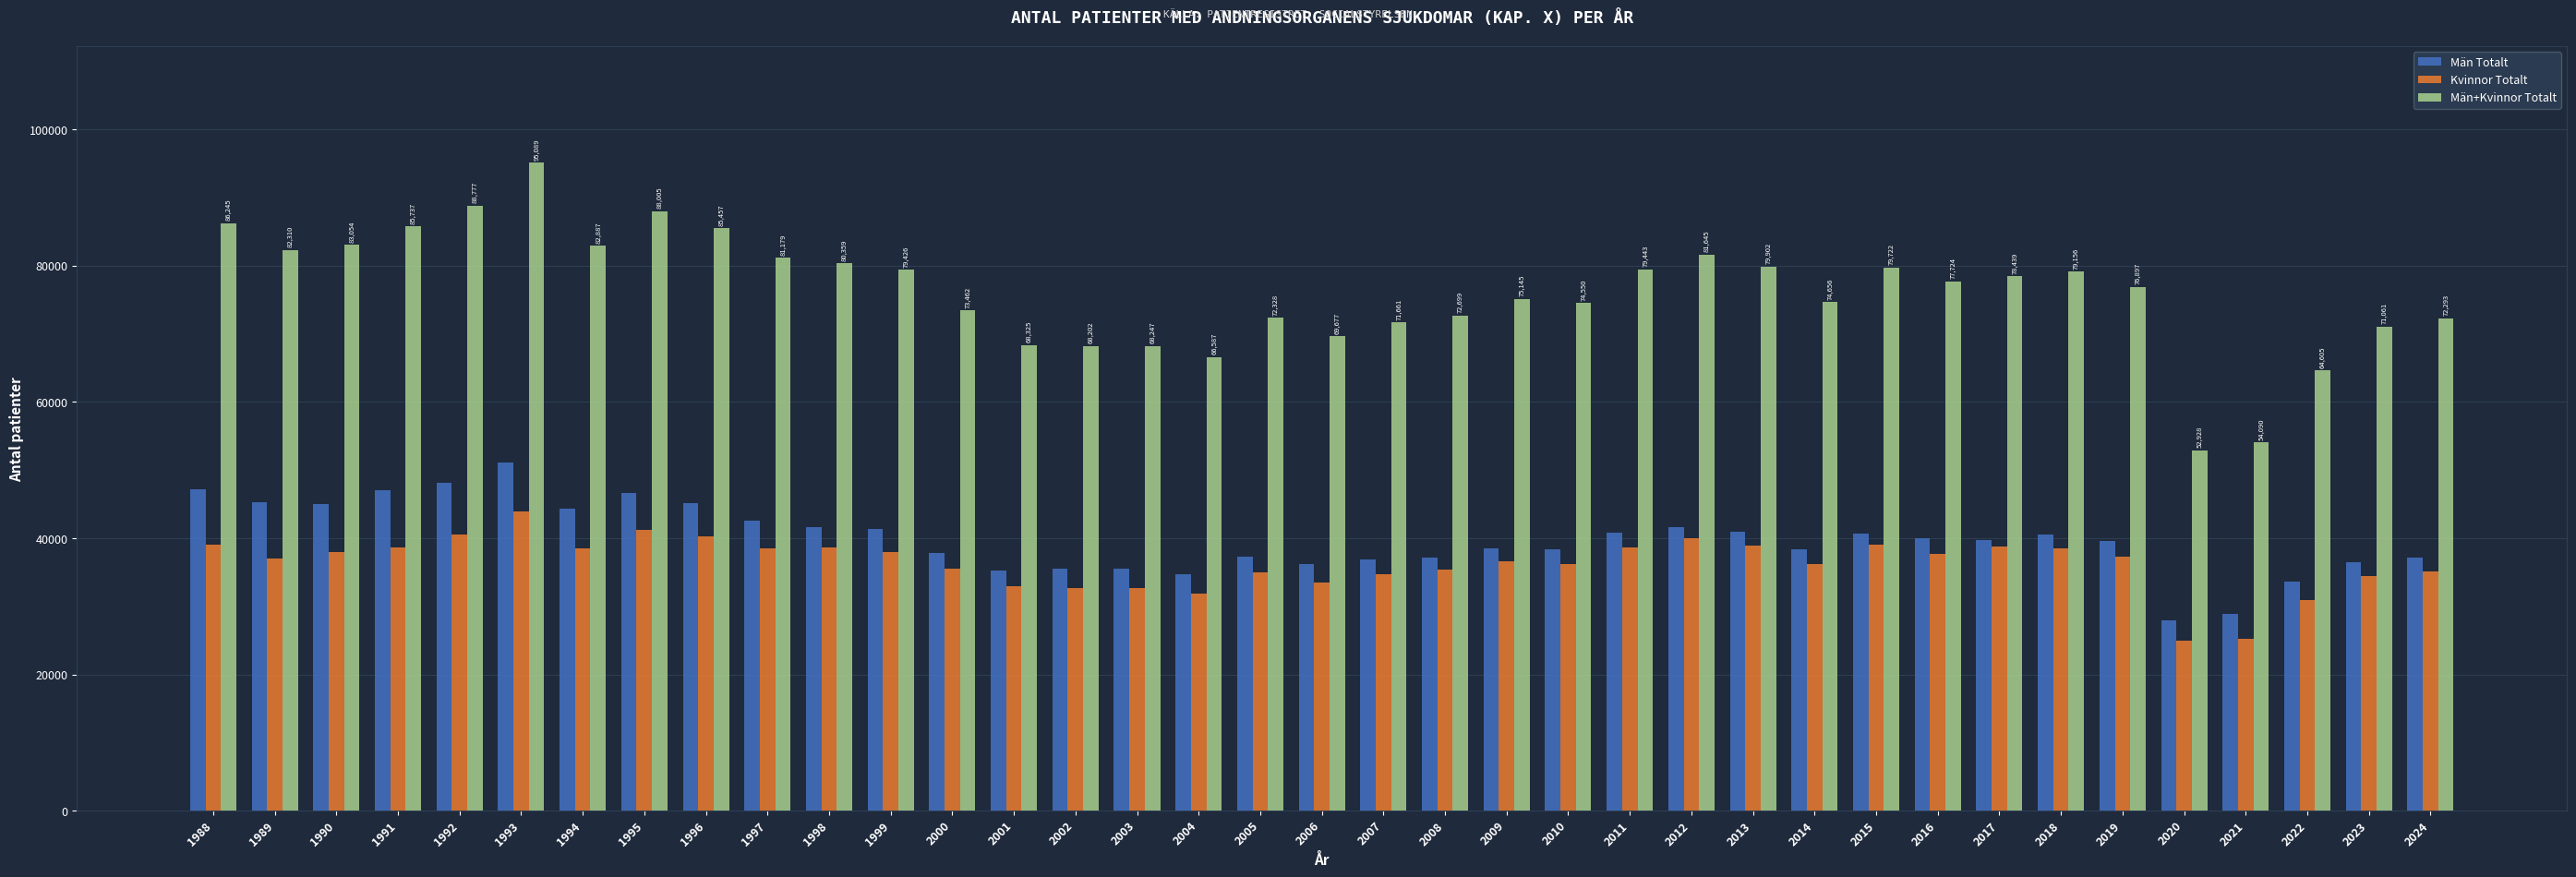

The value of Kvinnor Totalt at 2018 is 53262. True or false?

False